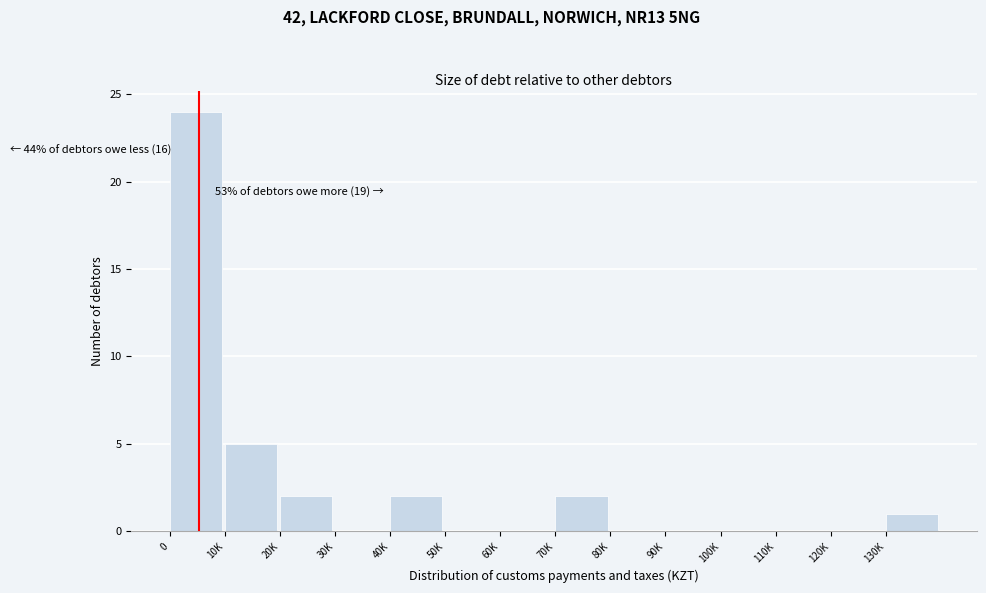

Reading left to right, transcribe all the data shown in this chart.

0=24	10K=5	20K=2	30K=0	40K=2	50K=0	60K=0	70K=2	80K=0	90K=0	100K=0	110K=0	120K=0	130K=1